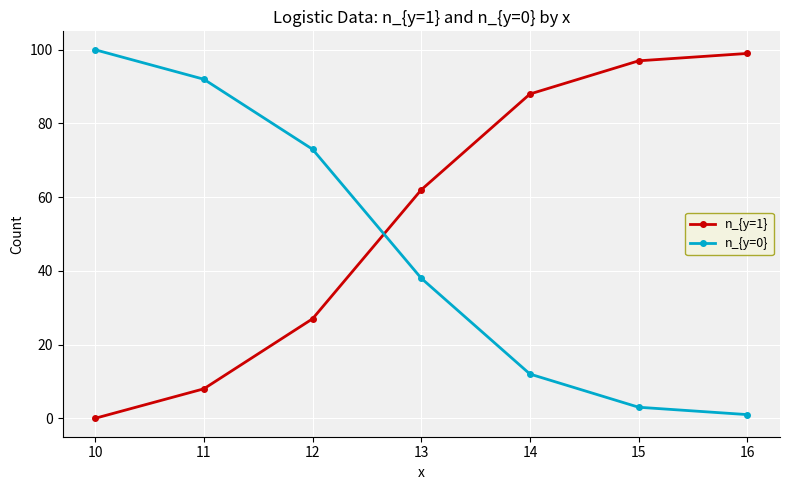

After their last crossing, which series has the higher values: n_{y=1} or n_{y=0}?

n_{y=1}